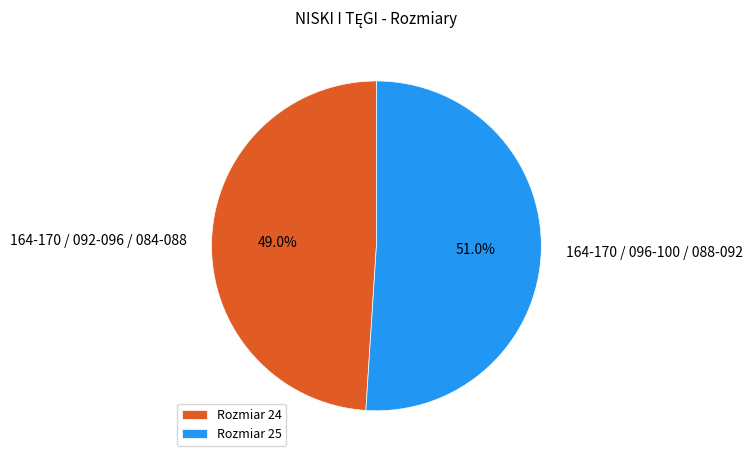

What portion of the pie excludes Rozmiar 24?

51.0%